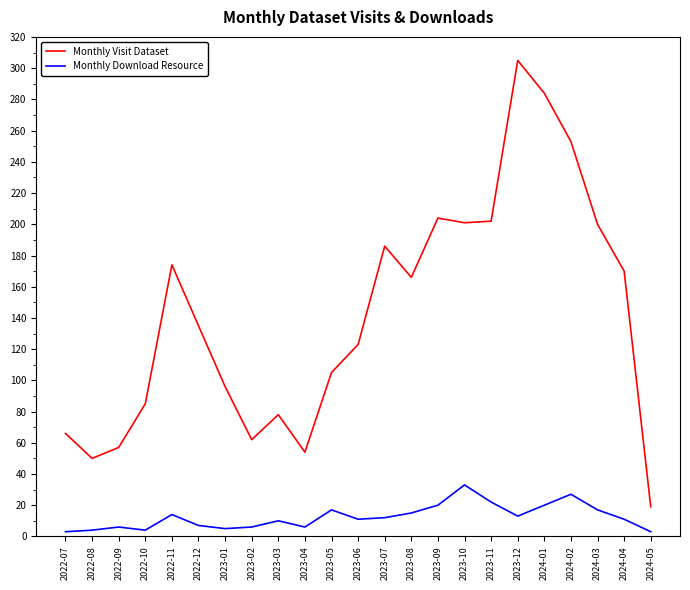

What is the greatest value displayed?

305